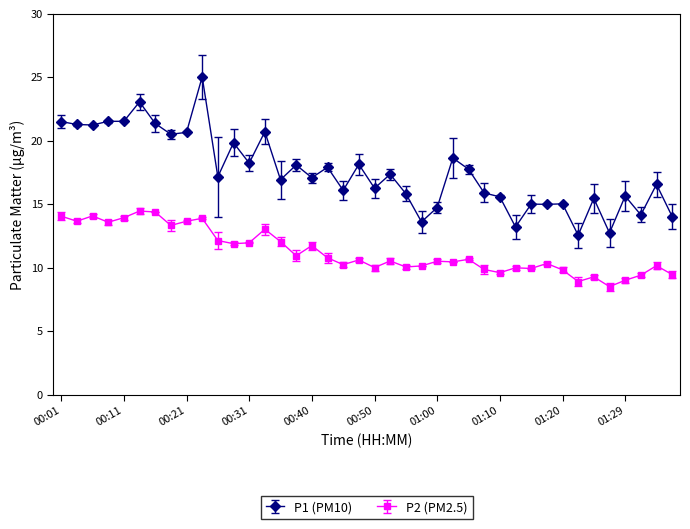

Is this an area chart (filled region under the line)?

No